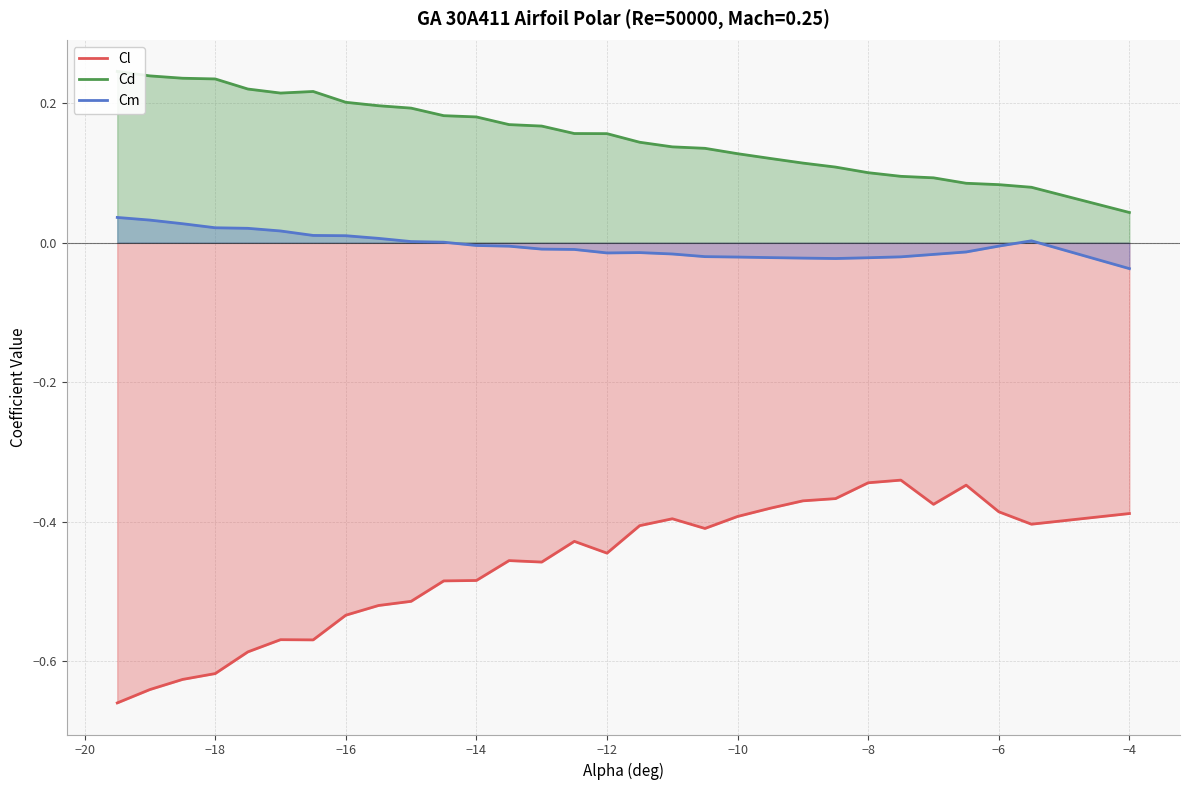

The Cl series shows -1.1 at −18. True or false?

False